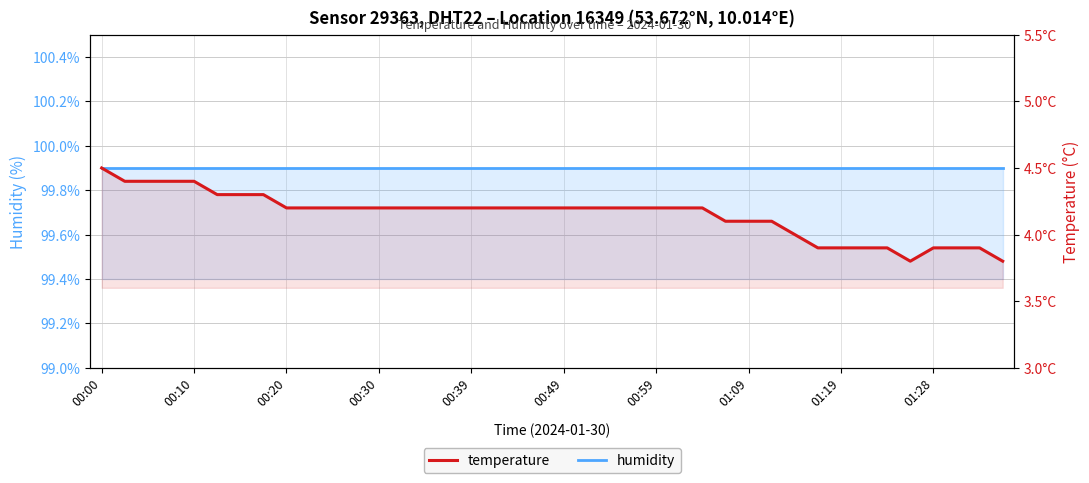

Where is the first local minimum for temperature?

35